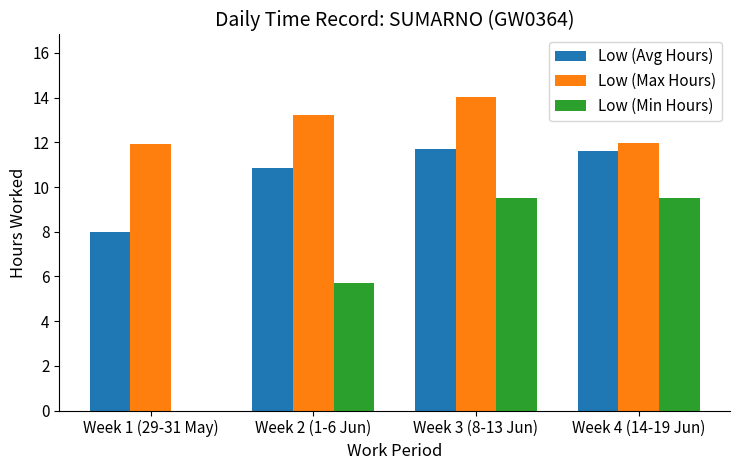

What is the total value across all series at Week 1 (29-31 May)?

19.9